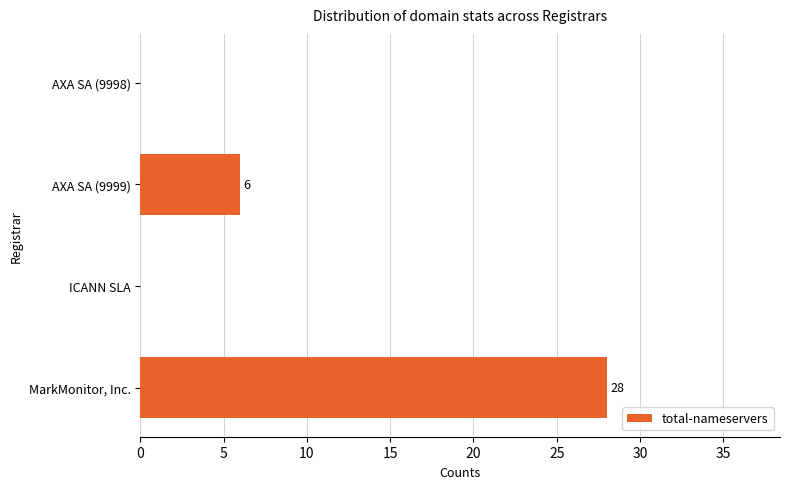

How many values are between 0 and 28?

4